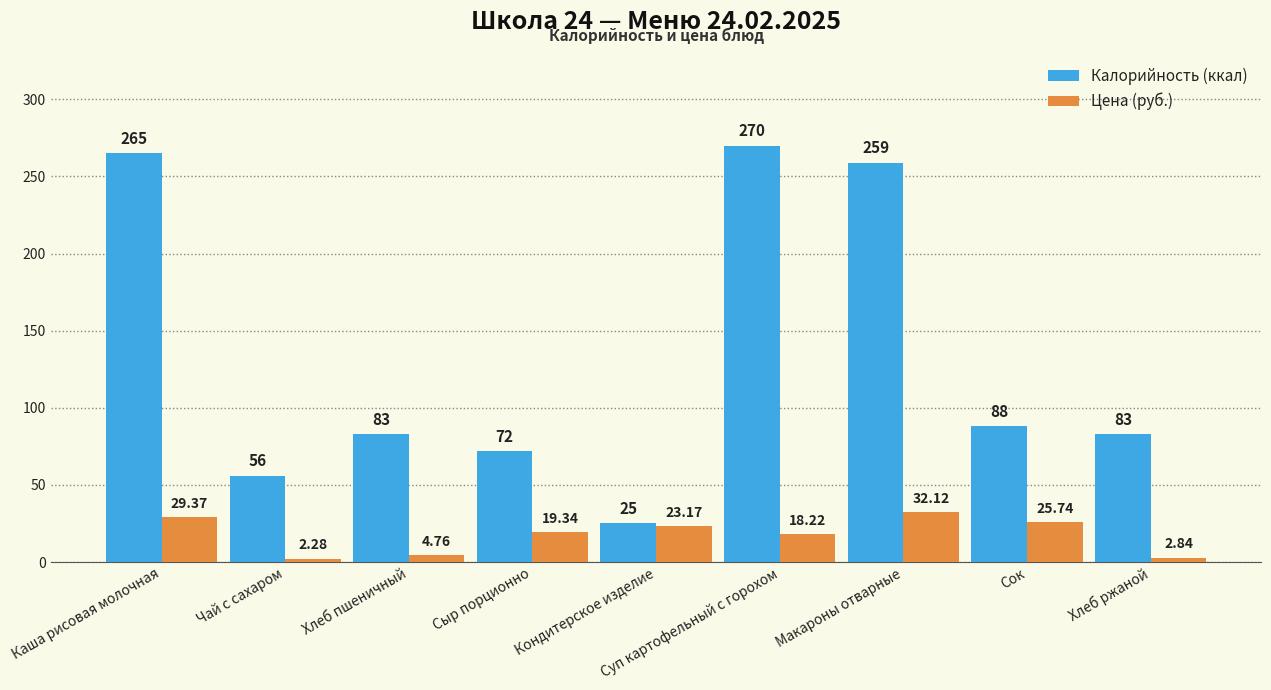

What are all the series names shown in the legend?

Калорийность (ккал), Цена (руб.)